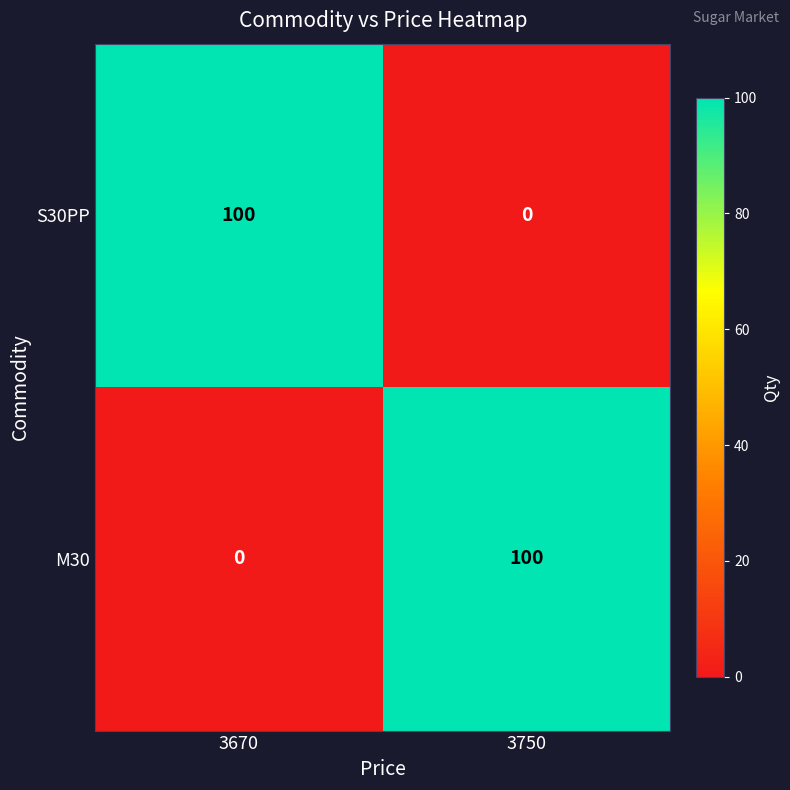

What is the sum of all S30PP values?

100